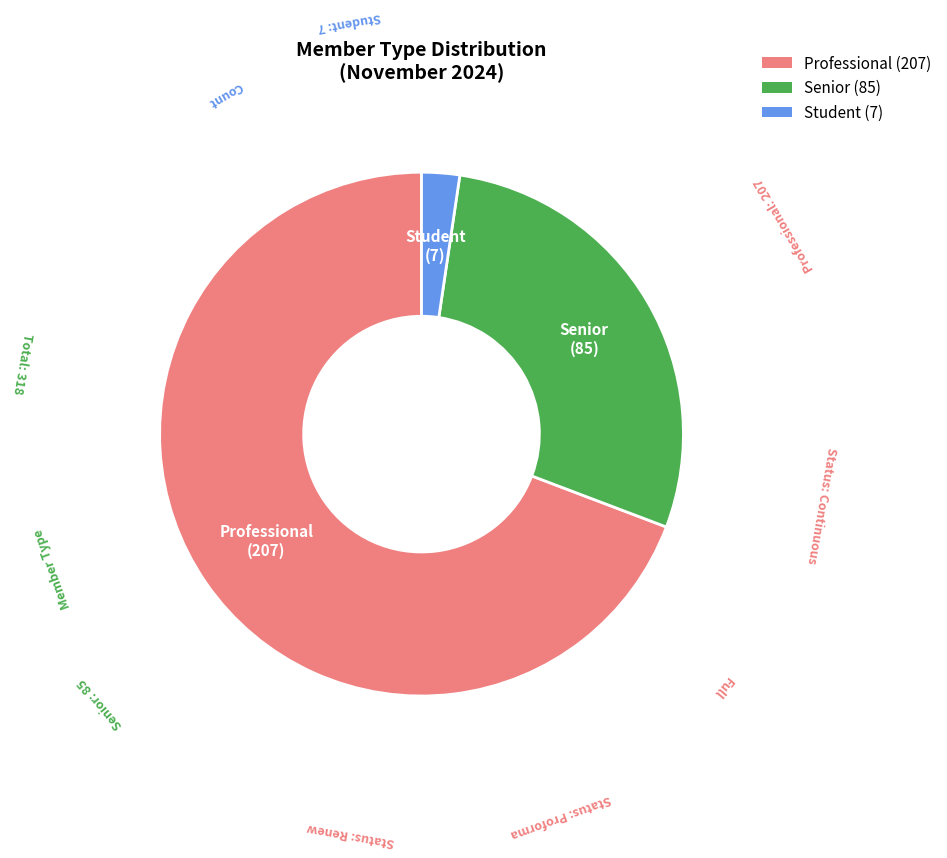

True or false: Senior accounts for 15% of the total.

False